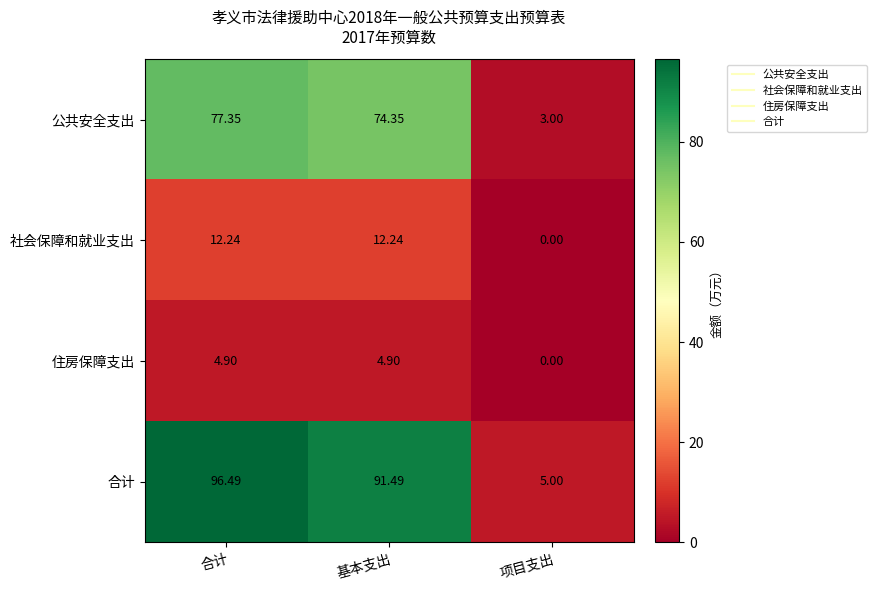

Where does the 住房保障支出 series first go above 4?

合计